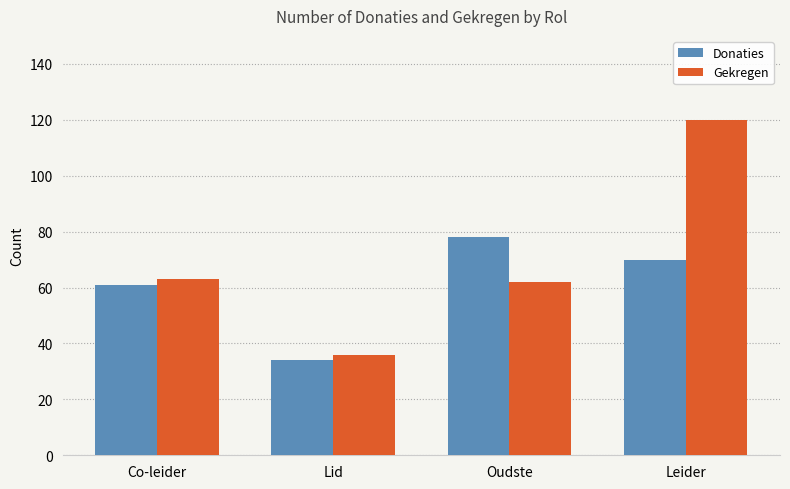

What is the value of the Donaties bar at the 4th from the left?

70